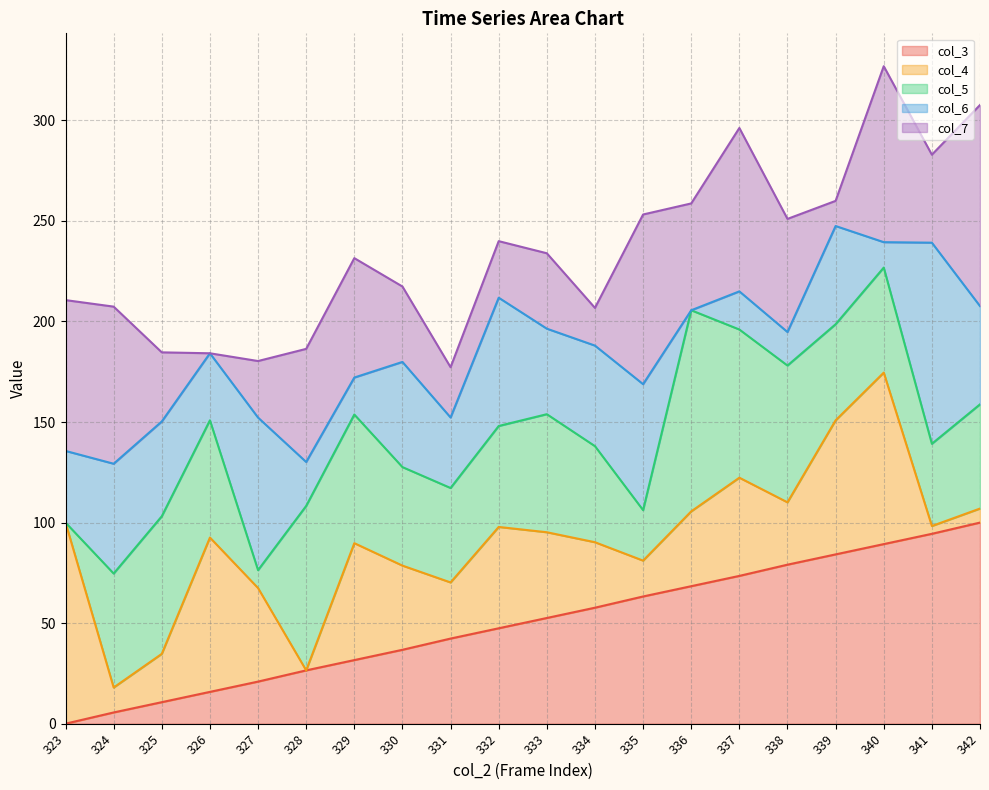

At which category does the chart reach its peak across all series?

340